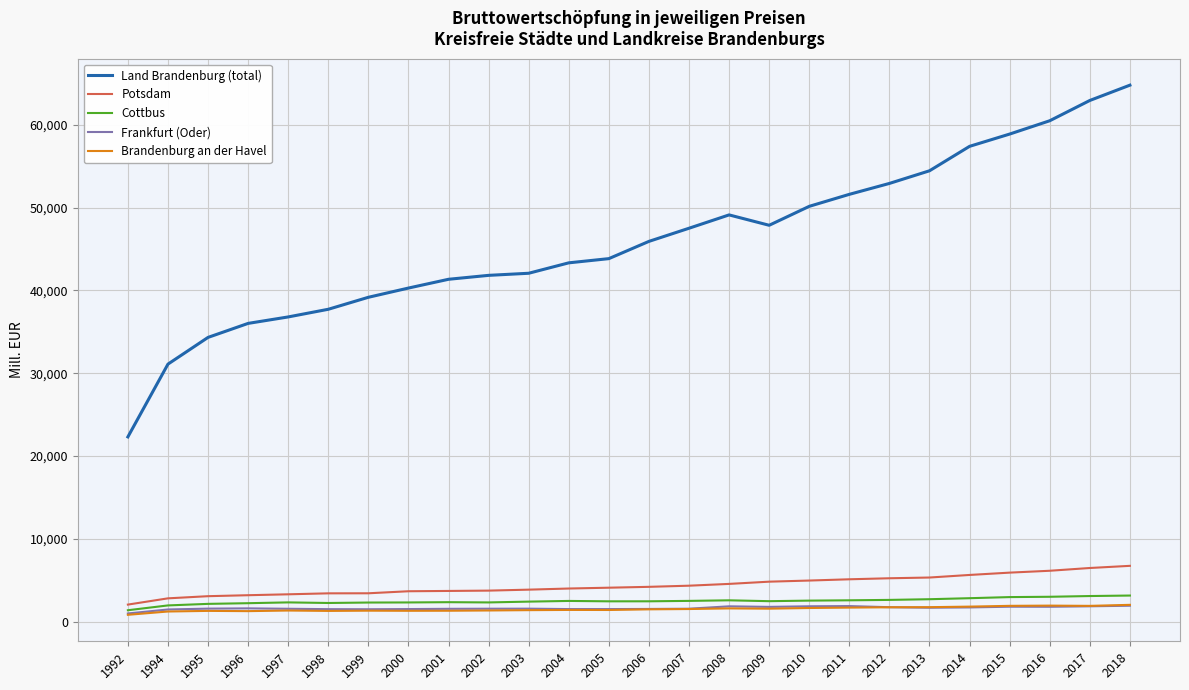

The Frankfurt (Oder) series shows 1576.0 at 2001. True or false?

True